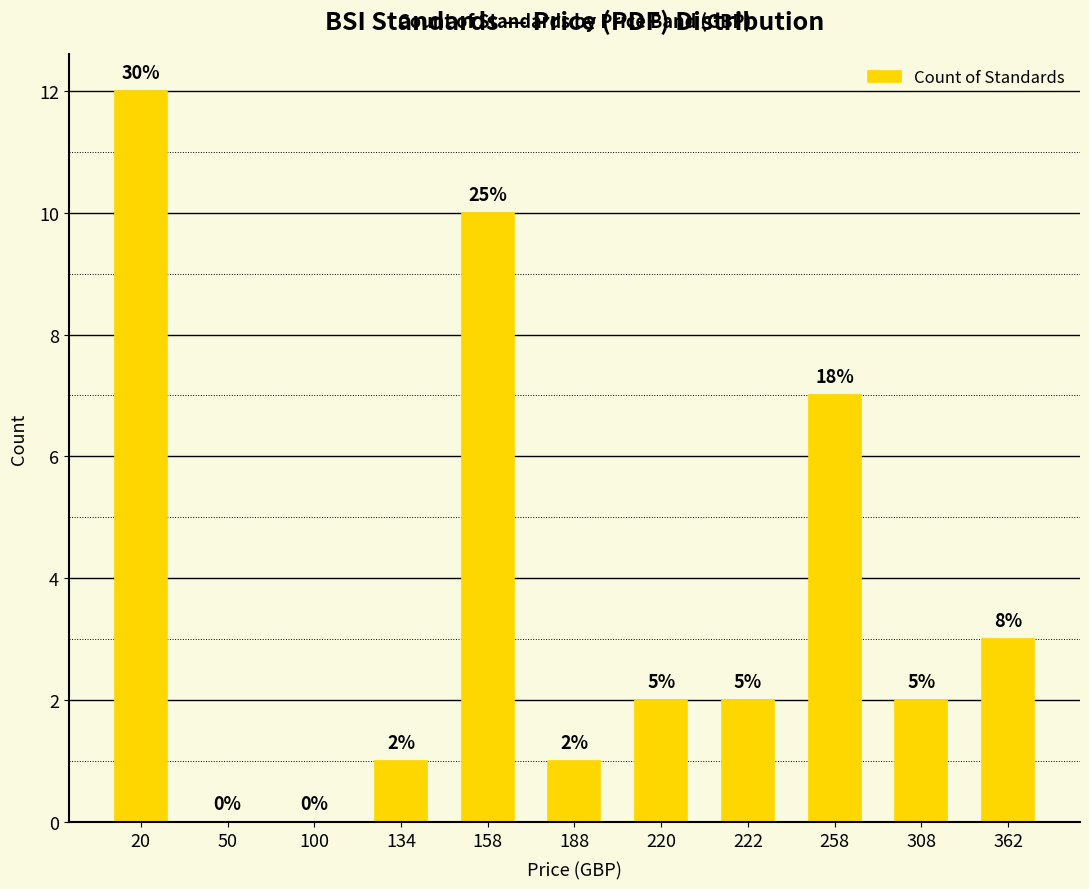

Rank the categories by value from highest to lowest.

20, 158, 258, 362, 220, 222, 308, 134, 188, 50, 100